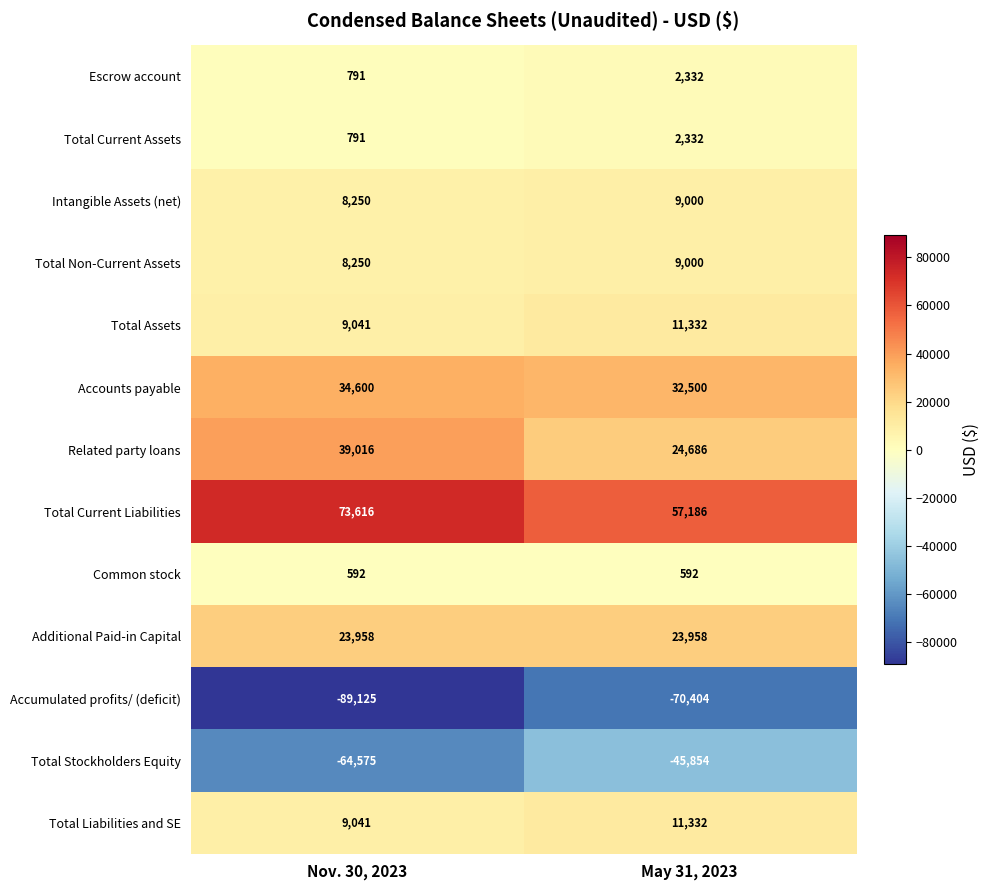

What is the spread (max minus min) of values at May 31, 2023?

127590